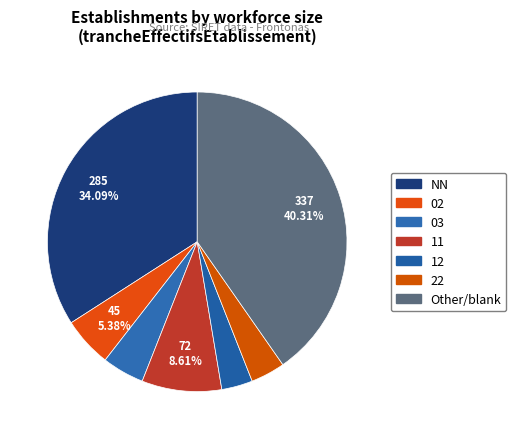

Is it true that Other is 40% of the pie?

True